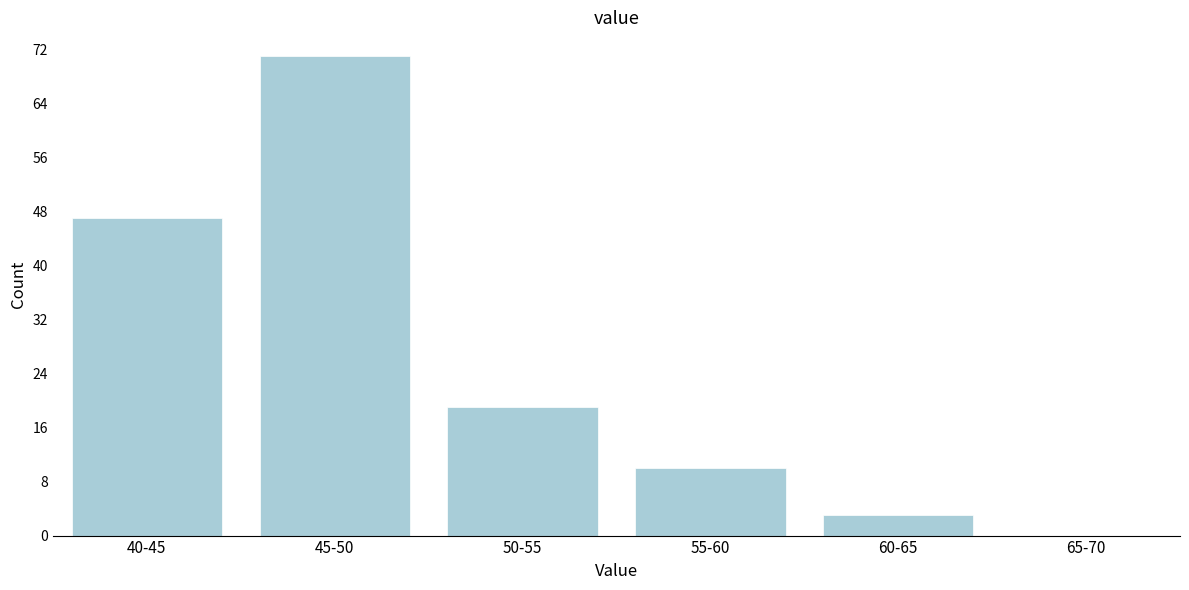

Reading left to right, transcribe all the data shown in this chart.

40-45=47	45-50=71	50-55=19	55-60=10	60-65=3	65-70=0